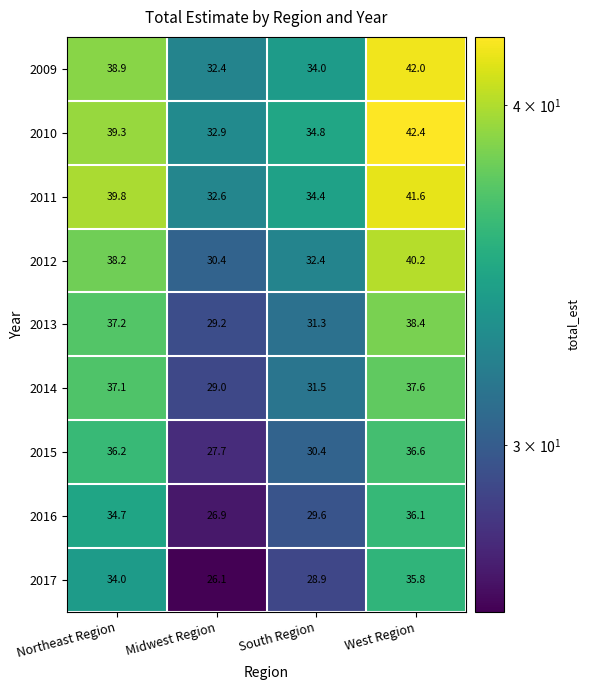

Which category has the highest value in the 2013 series?

West Region